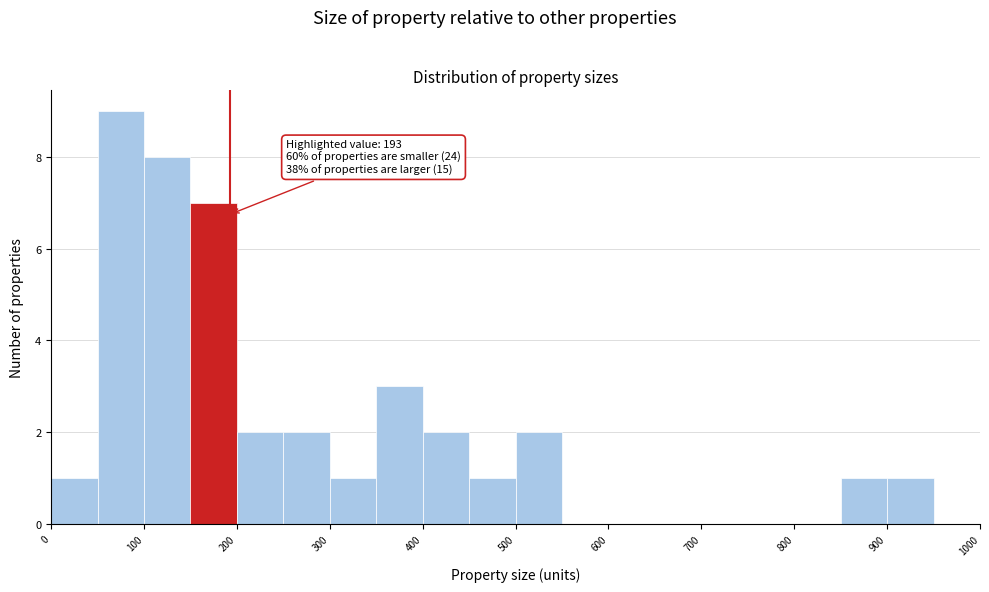

Over which range of the x-axis is the bar tallest?

50 to 100